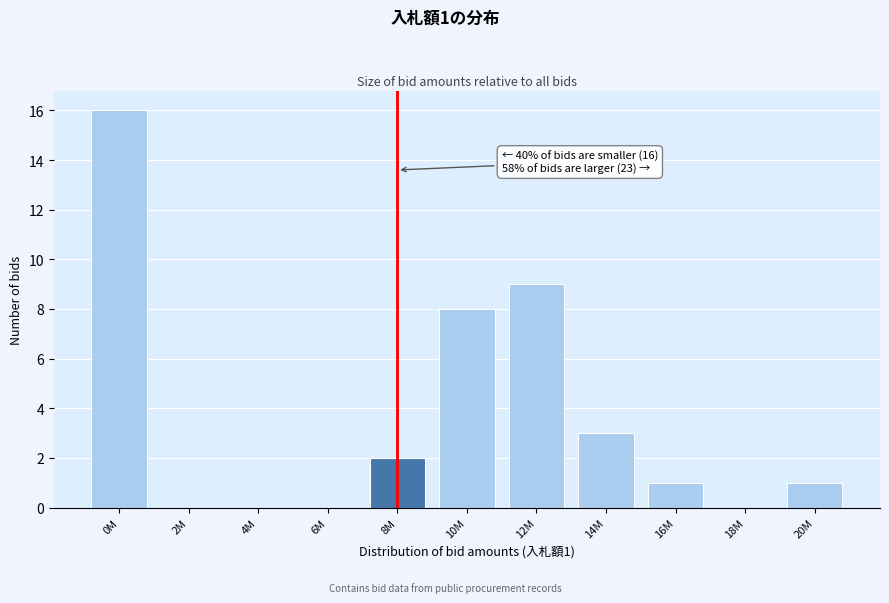

Reading right to left, what are all the values shown in this chart?

20M=1	18M=0	16M=1	14M=3	12M=9	10M=8	8M=2	6M=0	4M=0	2M=0	0M=16